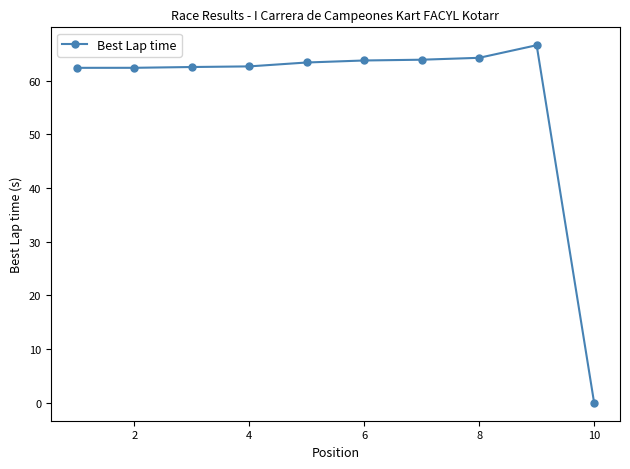

True or false: the data has more than 0 interior local peaks.

True